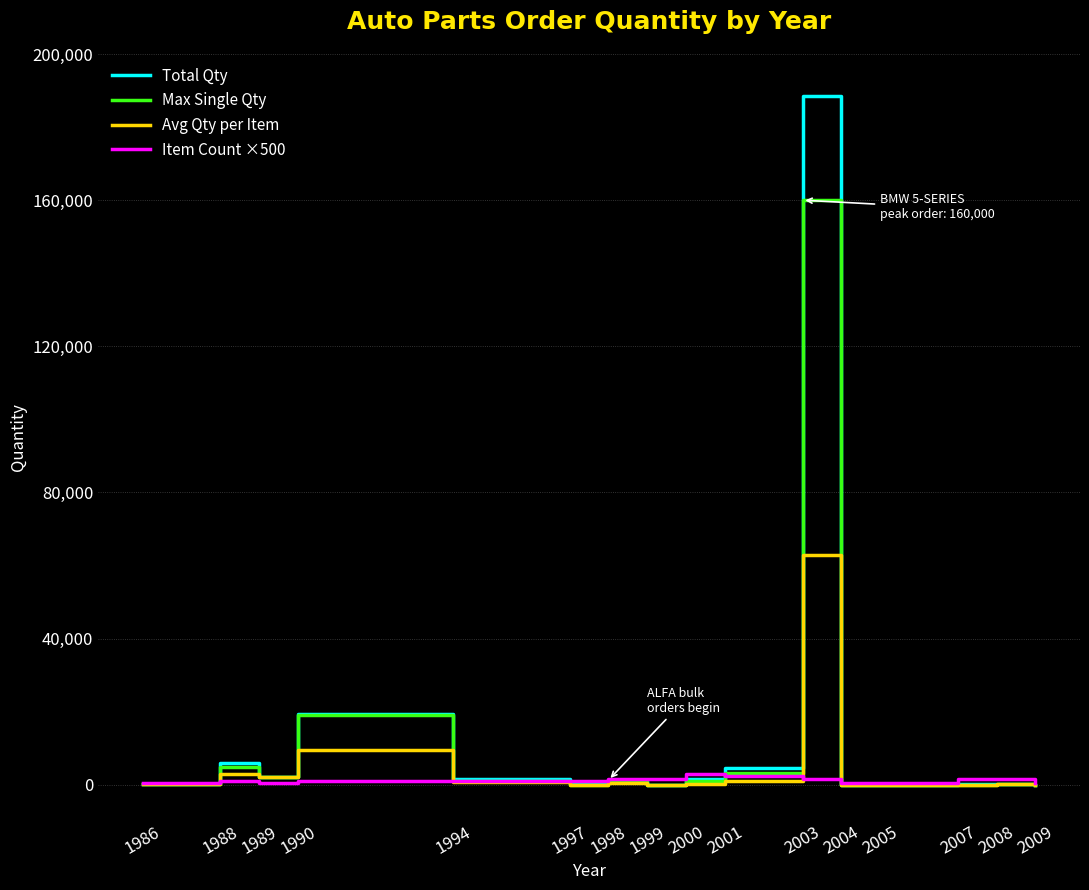

What is the difference between the second highest and second lowest values in the Avg Qty per Item series?

9615